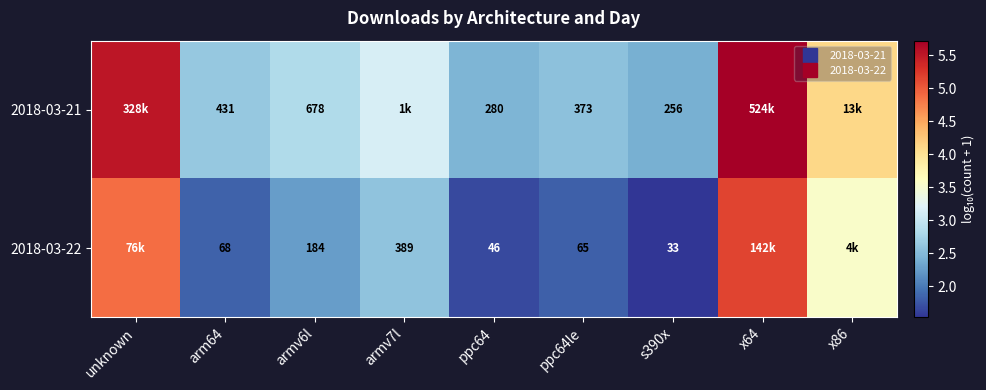

How many categories are shown in the chart?

9